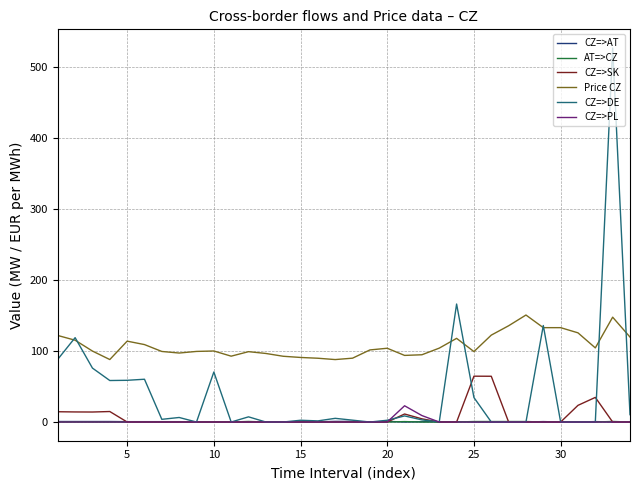

What are all the series names shown in the legend?

CZ=>AT, AT=>CZ, CZ=>SK, Price CZ, CZ=>DE, CZ=>PL